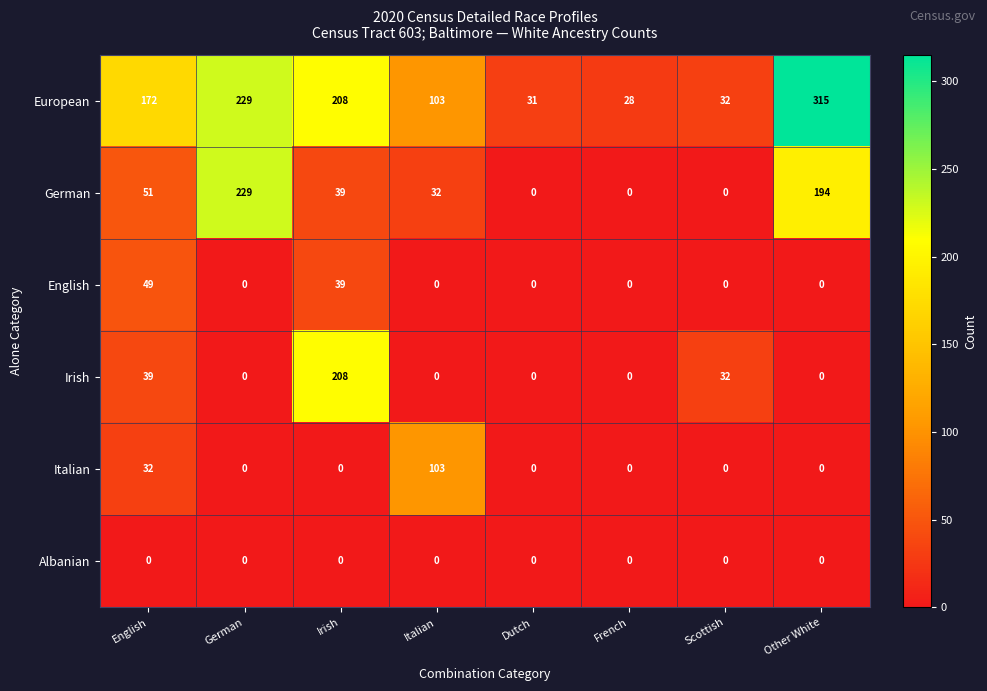

What is the greatest value displayed?

315